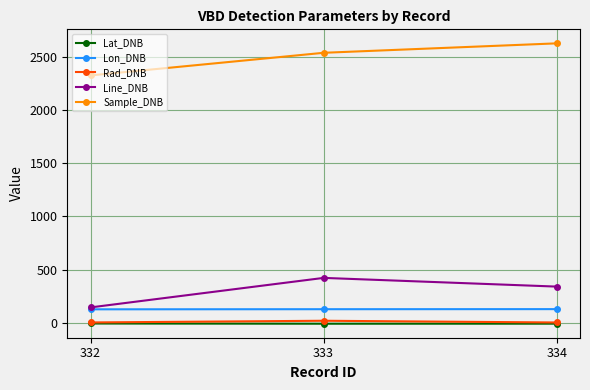

What is the value of the Lon_DNB point at the 1st from the left?

124.9